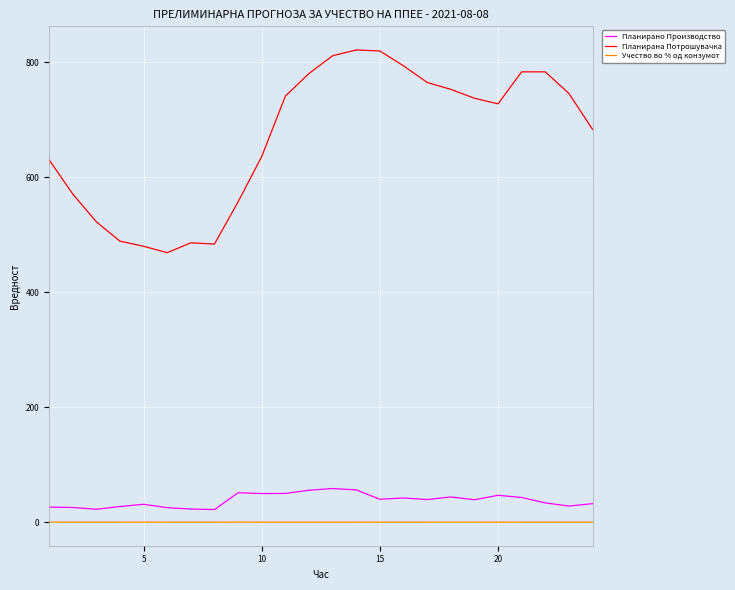

Which series has the widest spread of values?

Планирана Потрошувачка